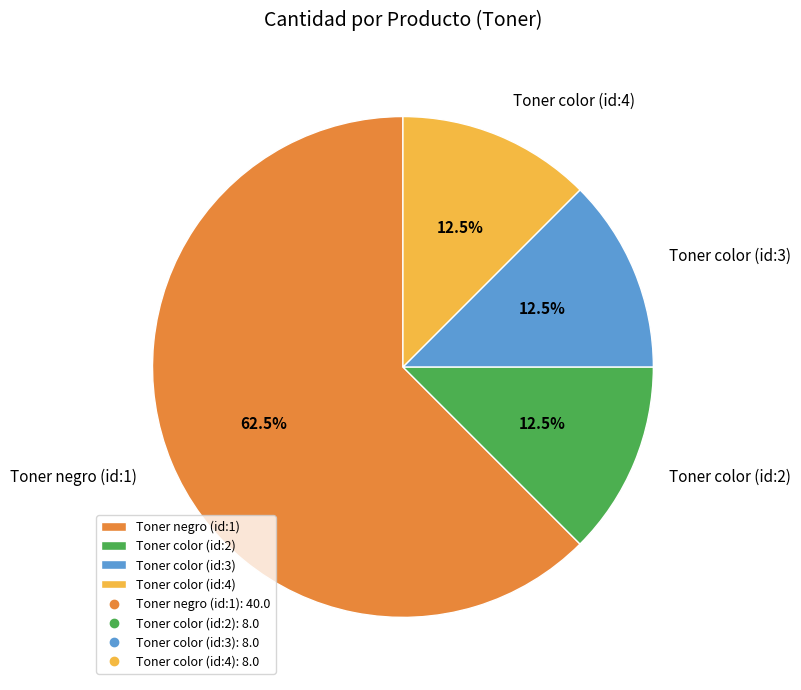

Which slice is the largest?

Toner negro (id:1)